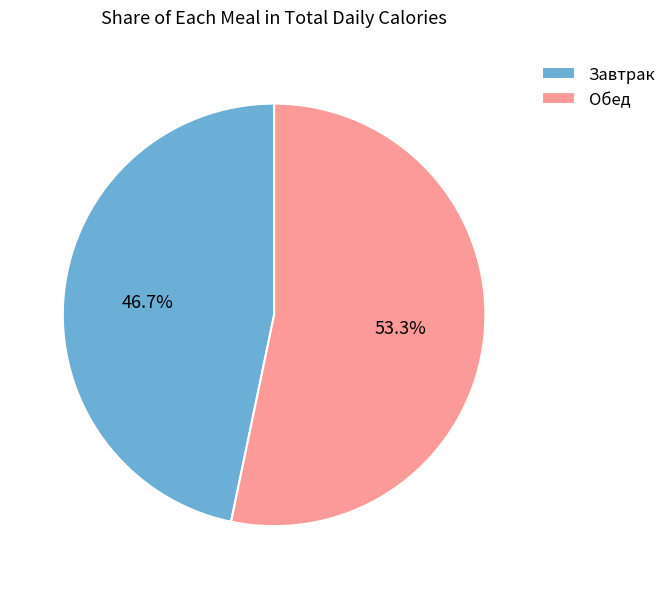

Combined, do Обед and Завтрак account for over 50%?

Yes